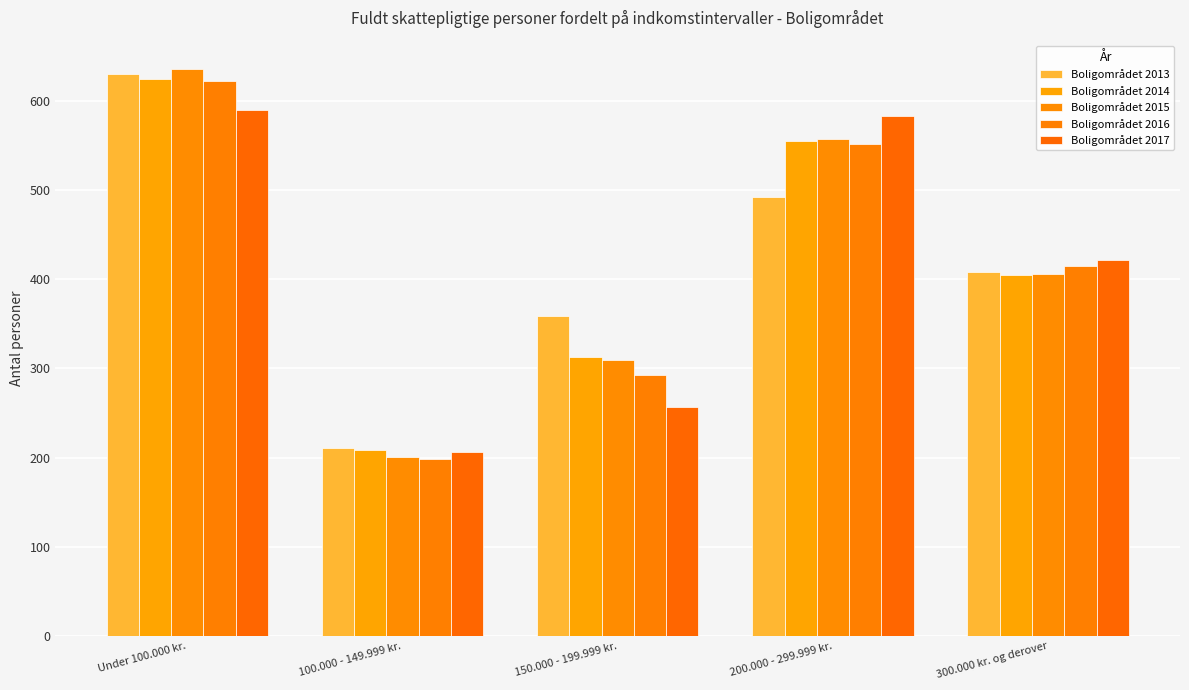

What is the value of the Boligområdet 2013 bar at the 1st from the left?

630